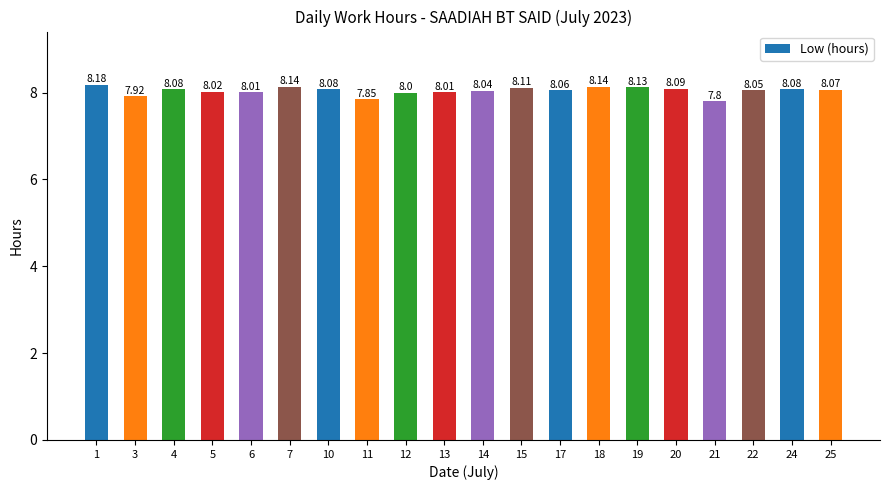

What is the sum of all values?

160.9